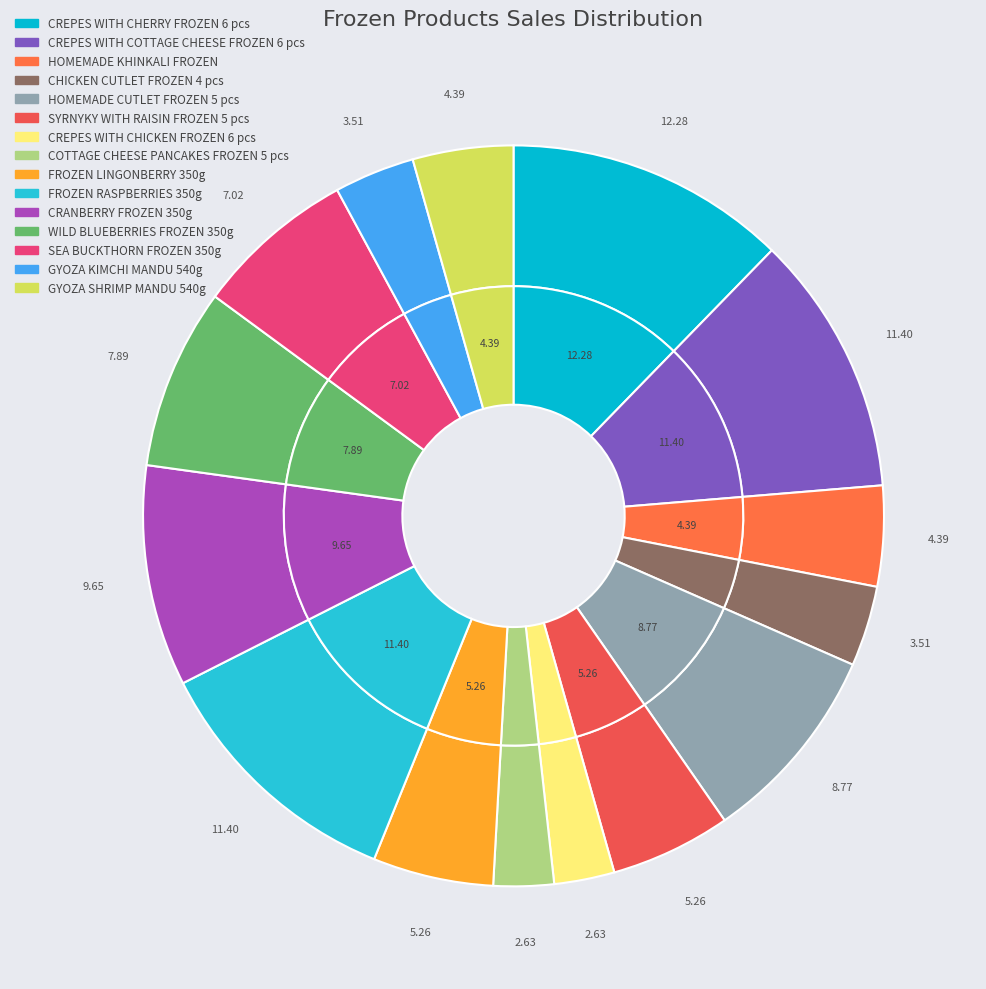

Do HOMEMADE CUTLET FROZEN 5 pcs and FROZEN LINGONBERRY 350g together represent more than half of the pie?

No